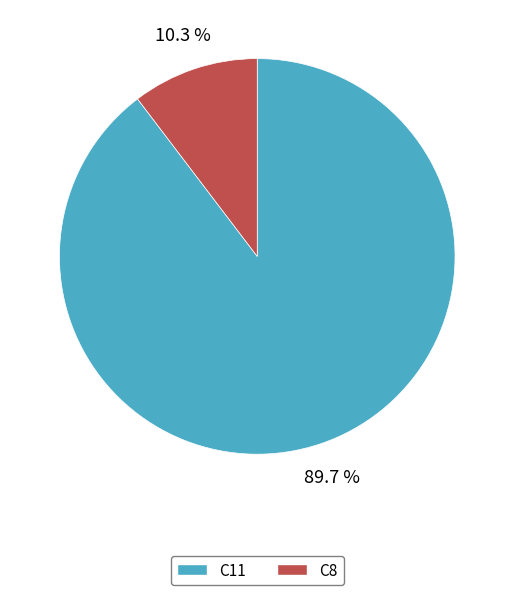

To the nearest percent, what is the difference between the largest and smallest slice percentages?

79%